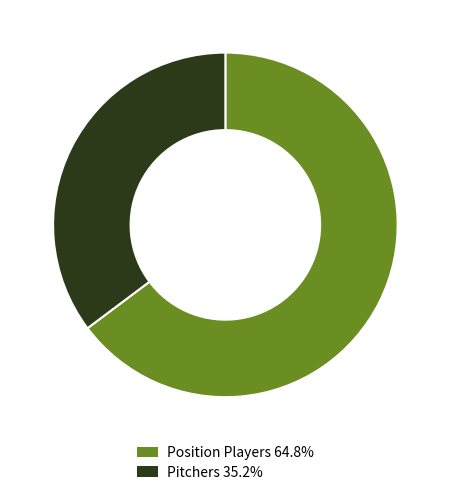

What is the ratio of the value at Position Players 64.8% to the value at Pitchers 35.2%?

1.8